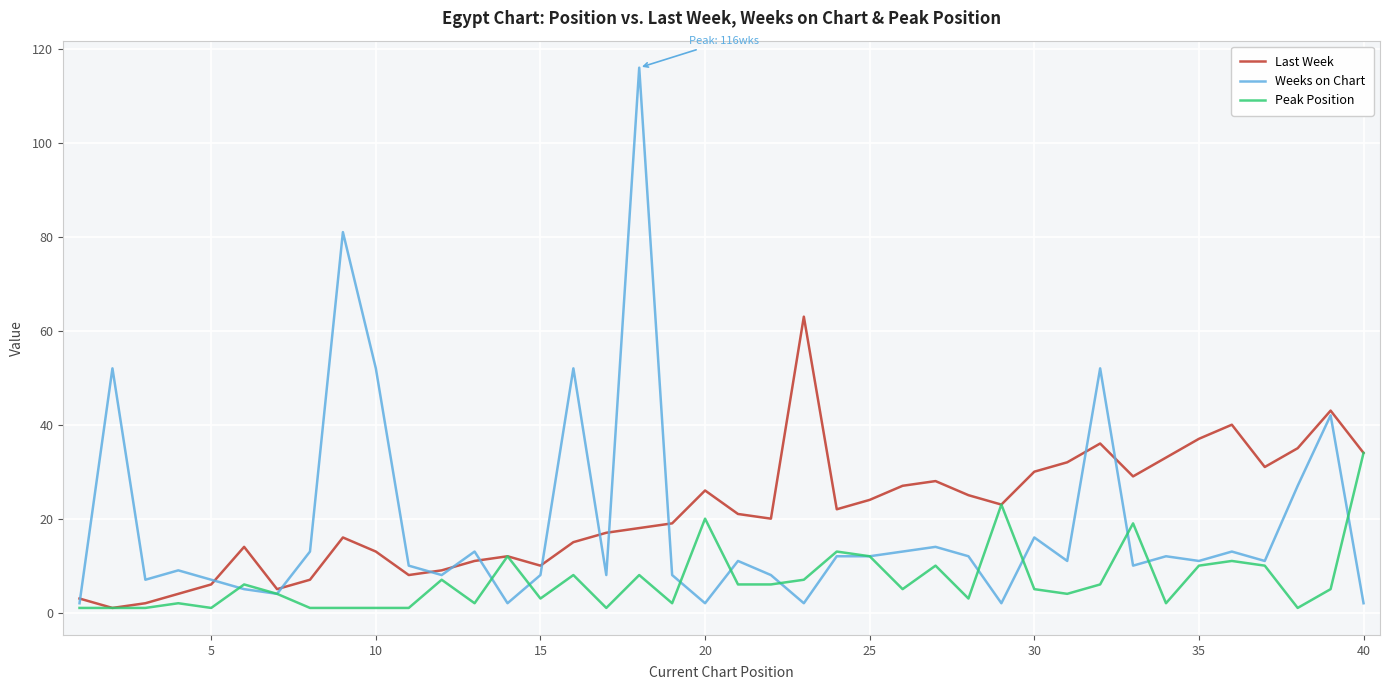

Which series has the largest range (max minus min)?

Weeks on Chart